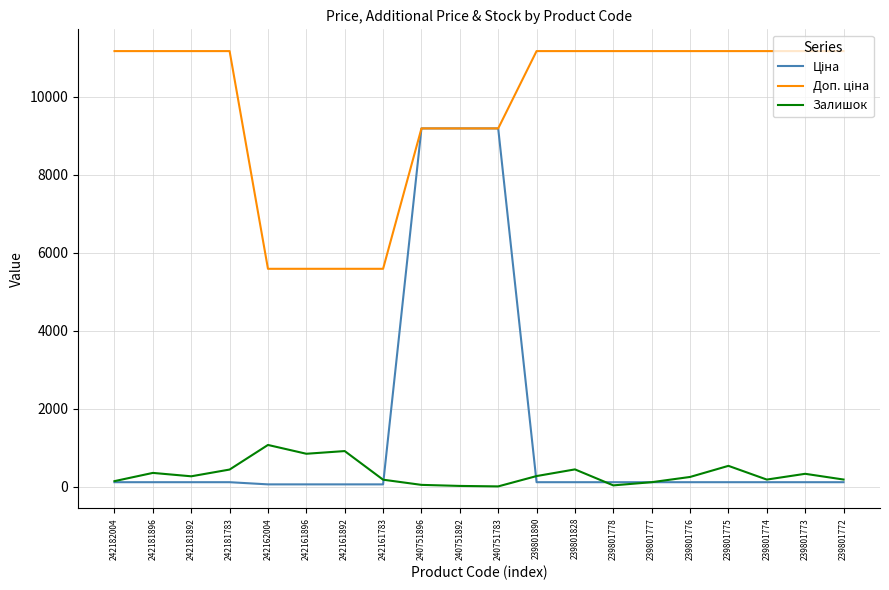

What is the maximum value shown in the chart?

11169.0